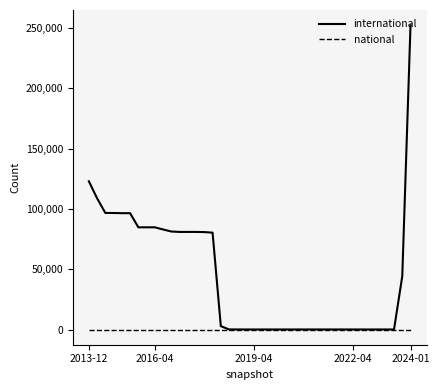

Which series has the largest total across all categories?

international